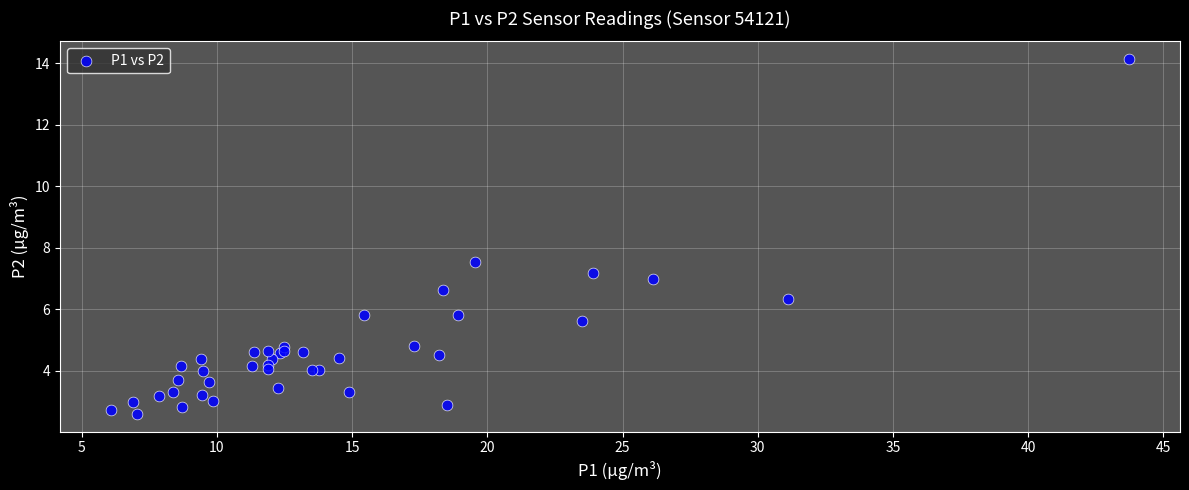

What Y value in the scatter plot is closest to 8?

7.5